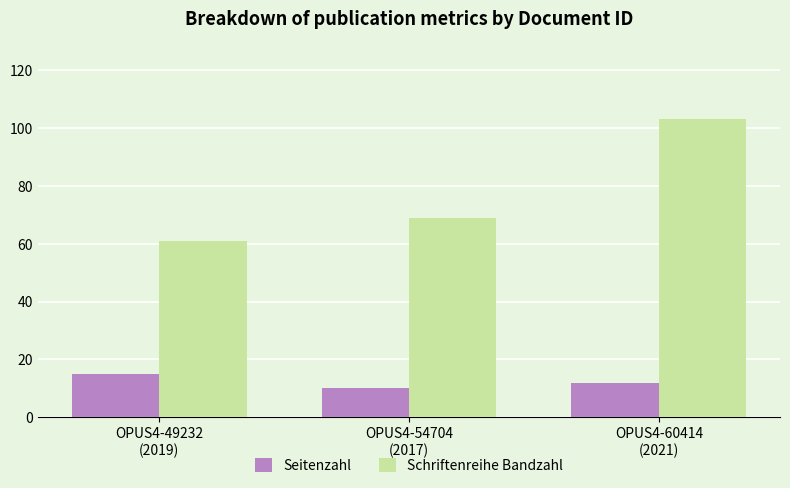

At which label is Seitenzahl closest to 12?

OPUS4-60414
(2021)